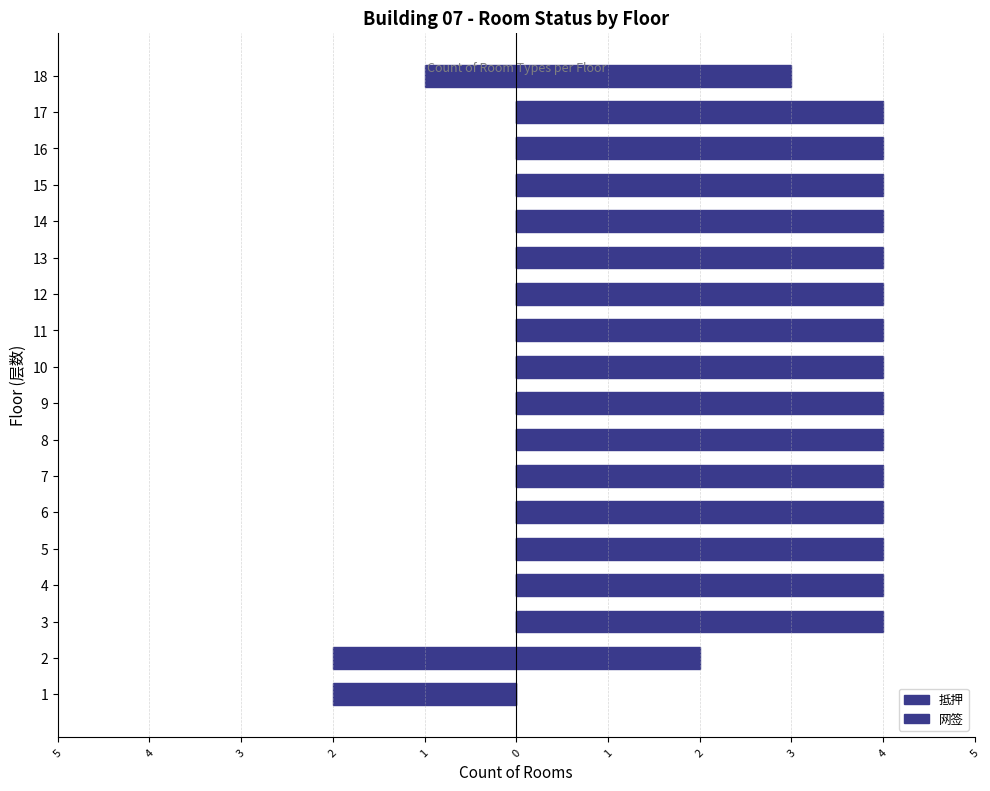

Count the 网签 values in the range 4 to 5.

15